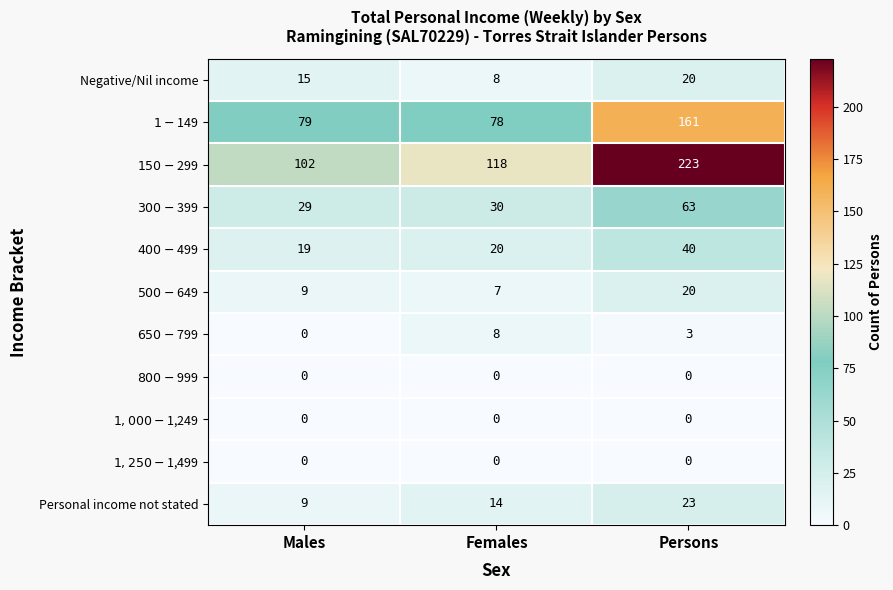

Count the Negative/Nil income values in the range 8 to 20.

3